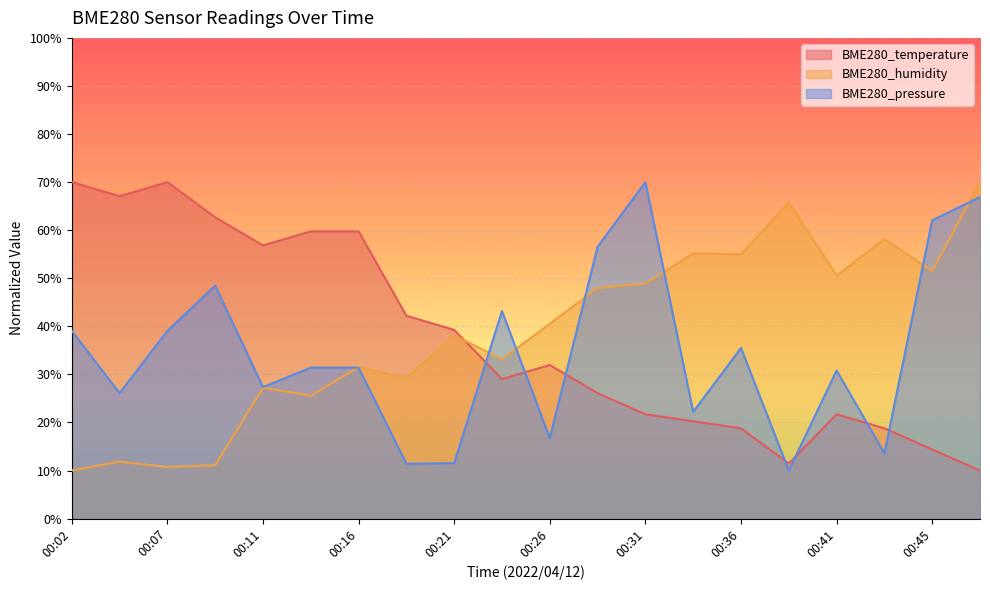

At how many categories does at least one series exceed 59?

10